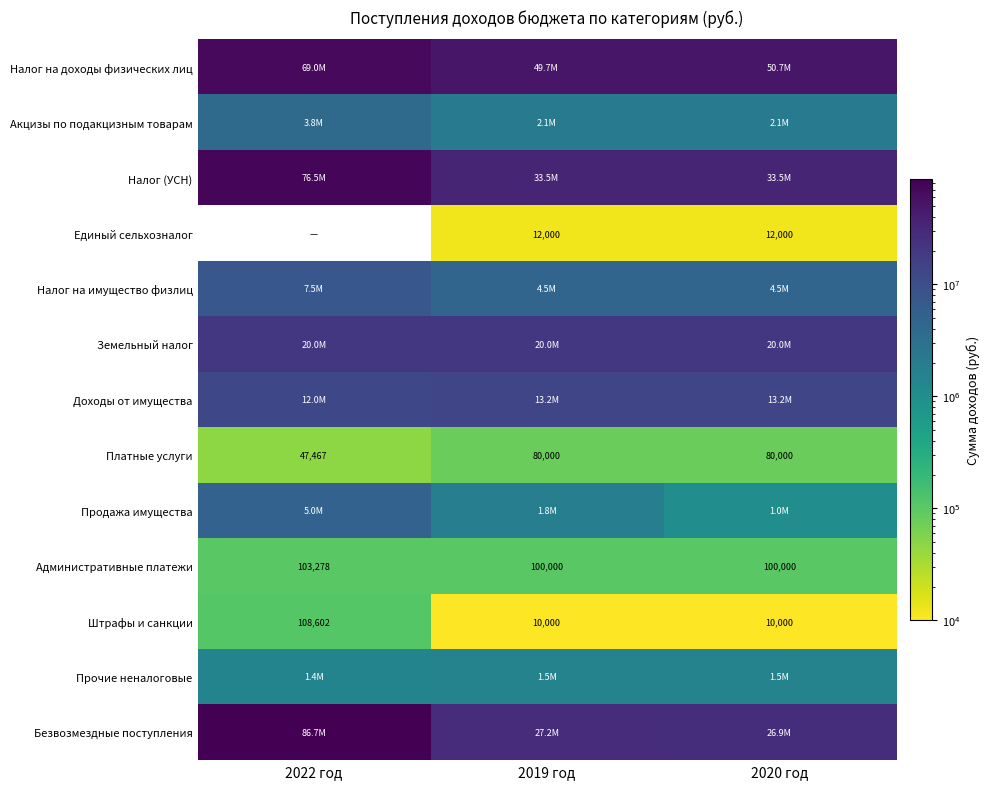

What is the difference between the maximum and minimum values in the Доходы от имущества series?

1254706.0